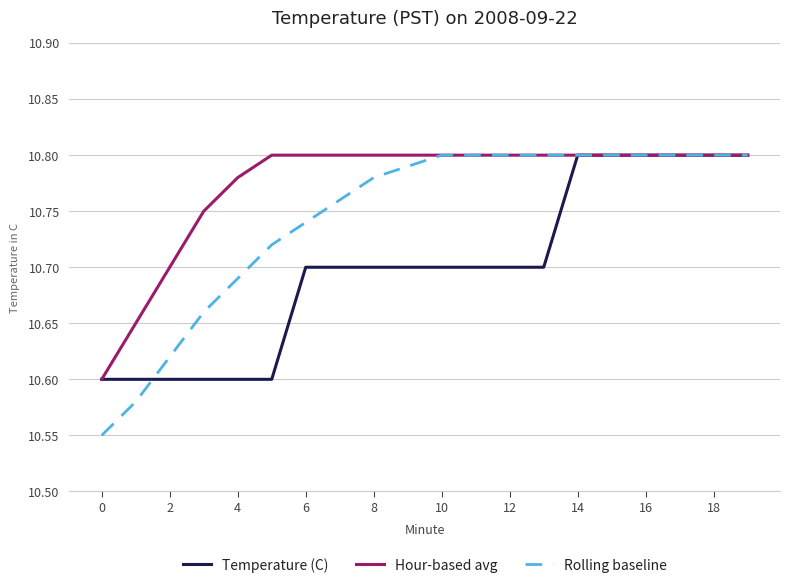

Count the Temperature (C) values in the range 10 to 11.

20